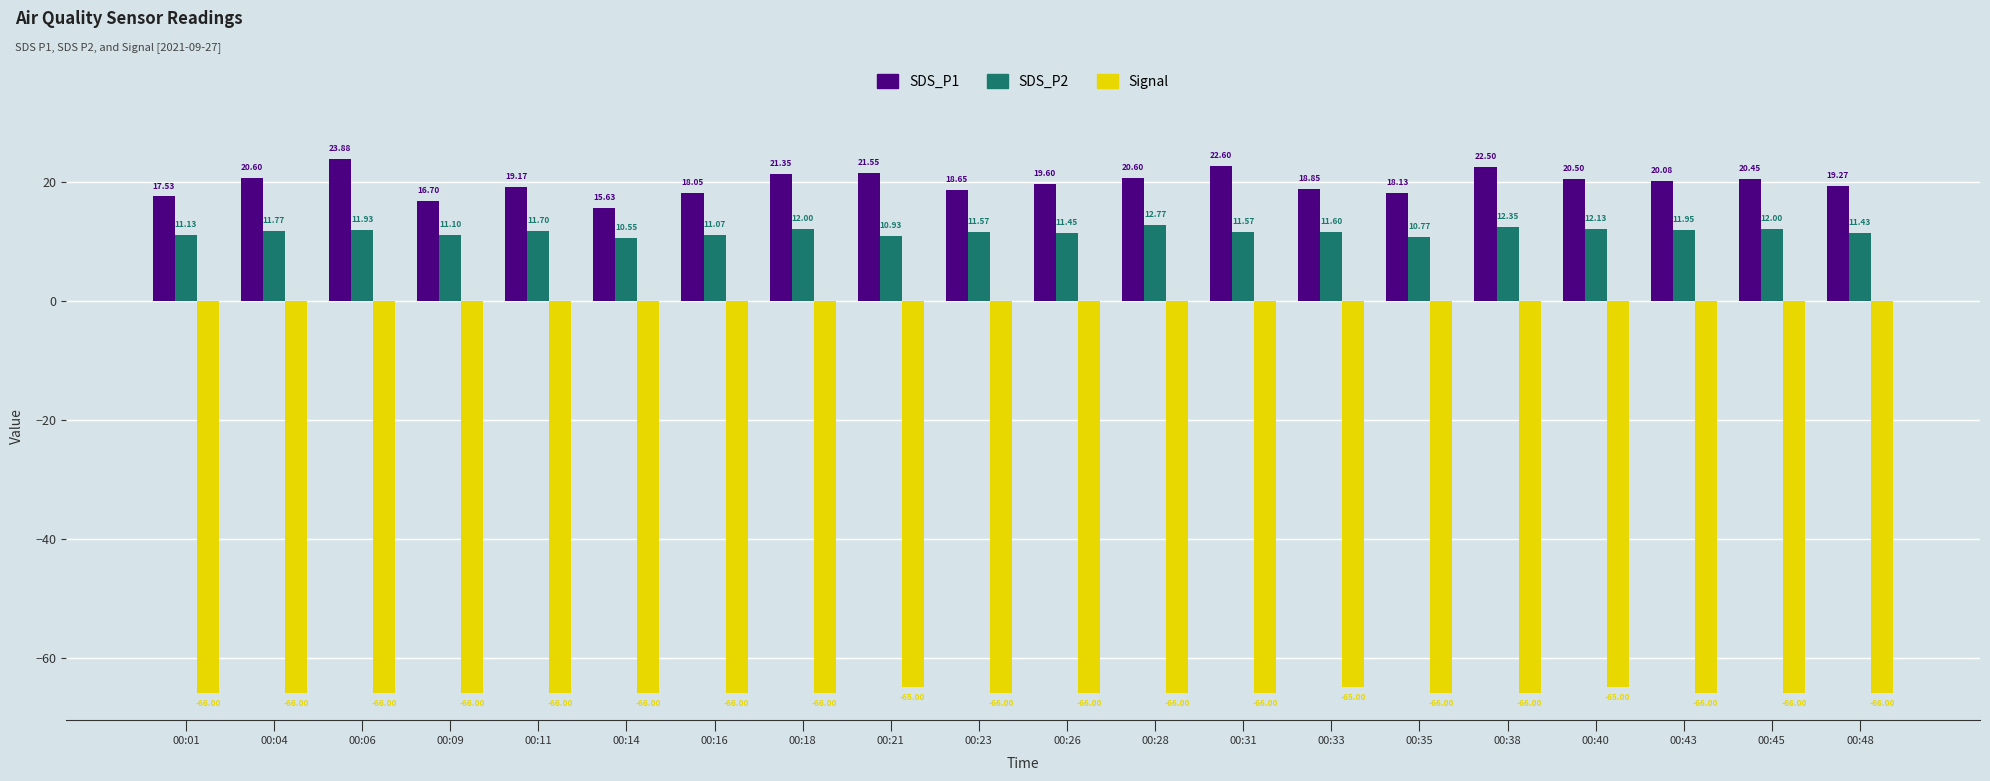

List the series in order of their peak value, highest first.

SDS_P1, SDS_P2, Signal